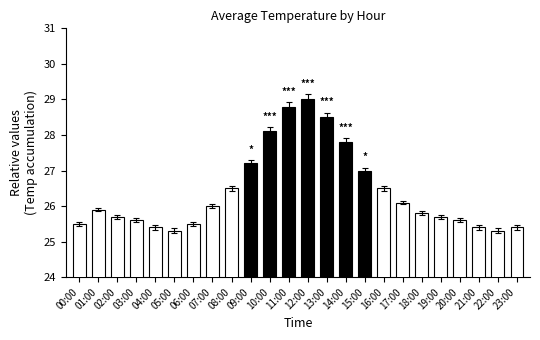

What is the value of the 18th bar from the left?

26.1